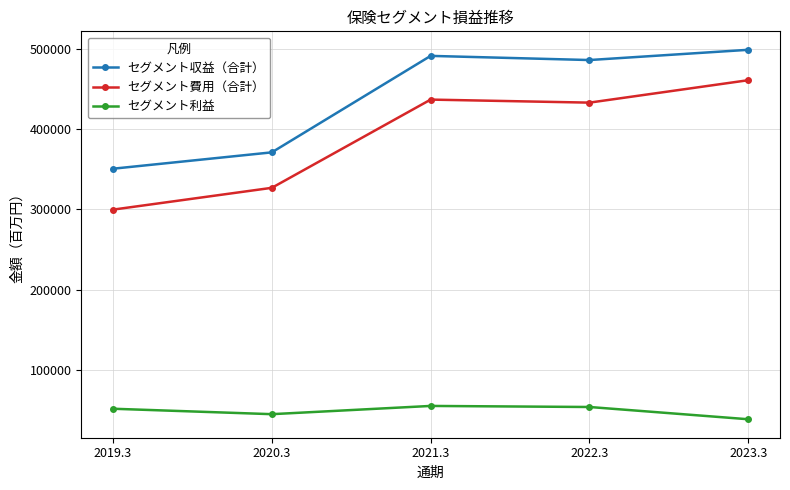

At which category does セグメント収益（合計） reach its first local valley?

2022.3